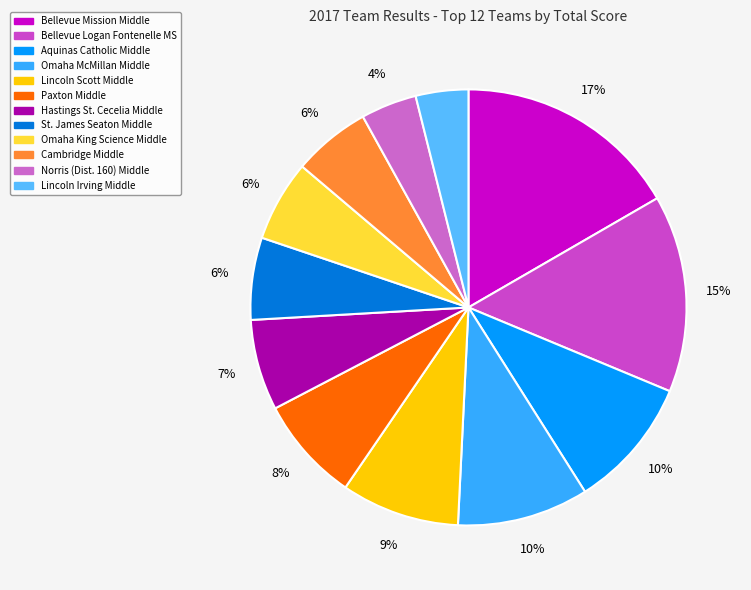

Approximately how many times larger is the value at Bellevue Logan Fontenelle MS compared to Omaha McMillan Middle?

1.5